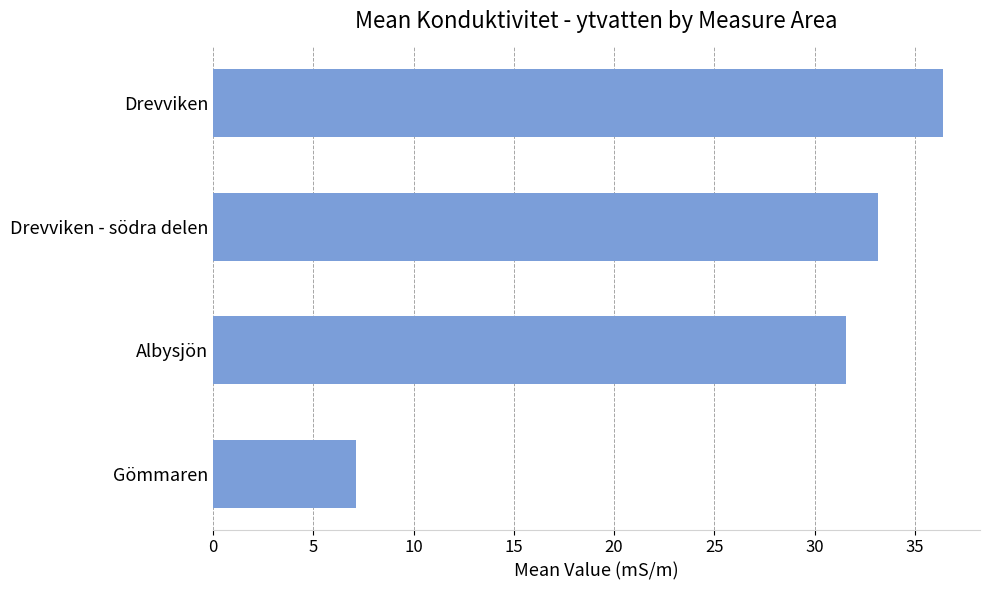

What is the ratio of the value at Albysjön to the value at Drevviken?

0.9